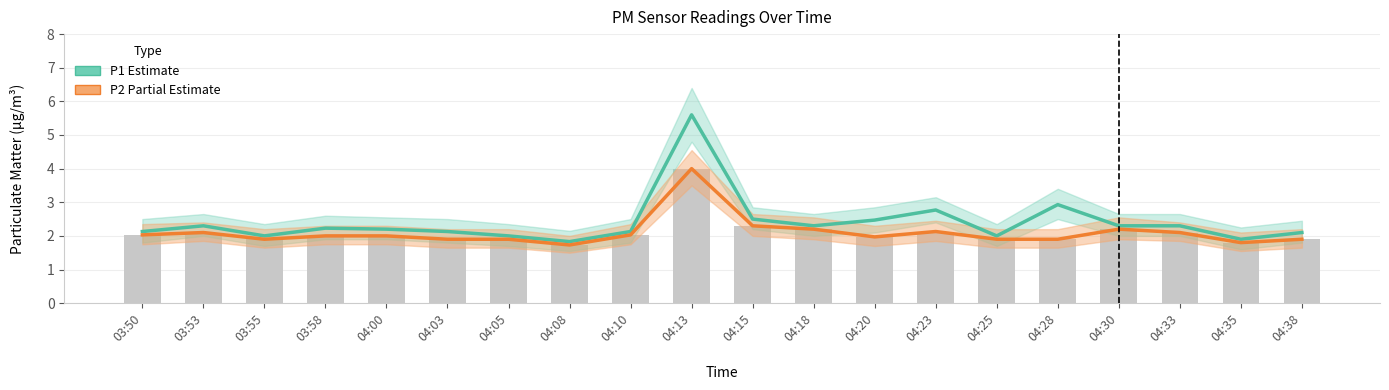

At 04:00, list the series in order from largest to smallest.

P1 (Estimate), P2 (Partial Estimate)